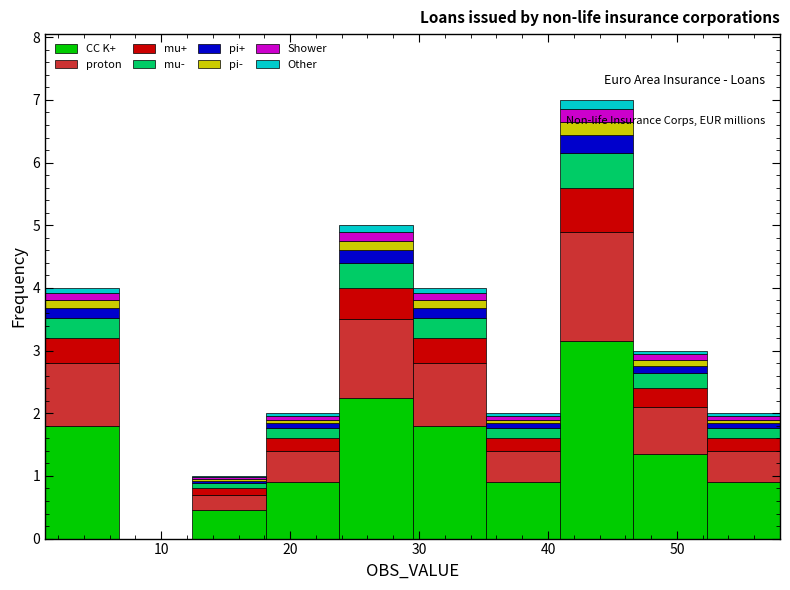

Which range on the x-axis has the tallest stacked bar (by total height)?

40.9 to 46.6